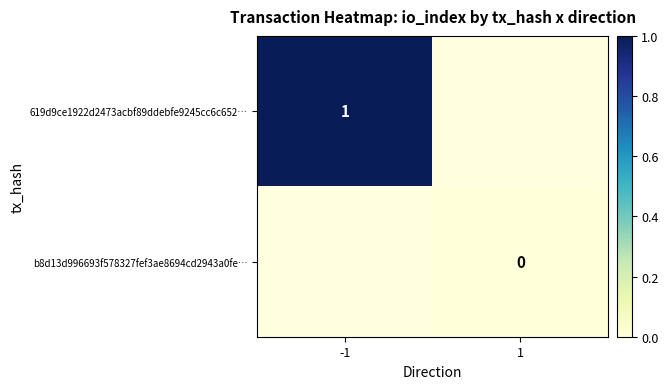

At how many categories does at least one series exceed 0?

1